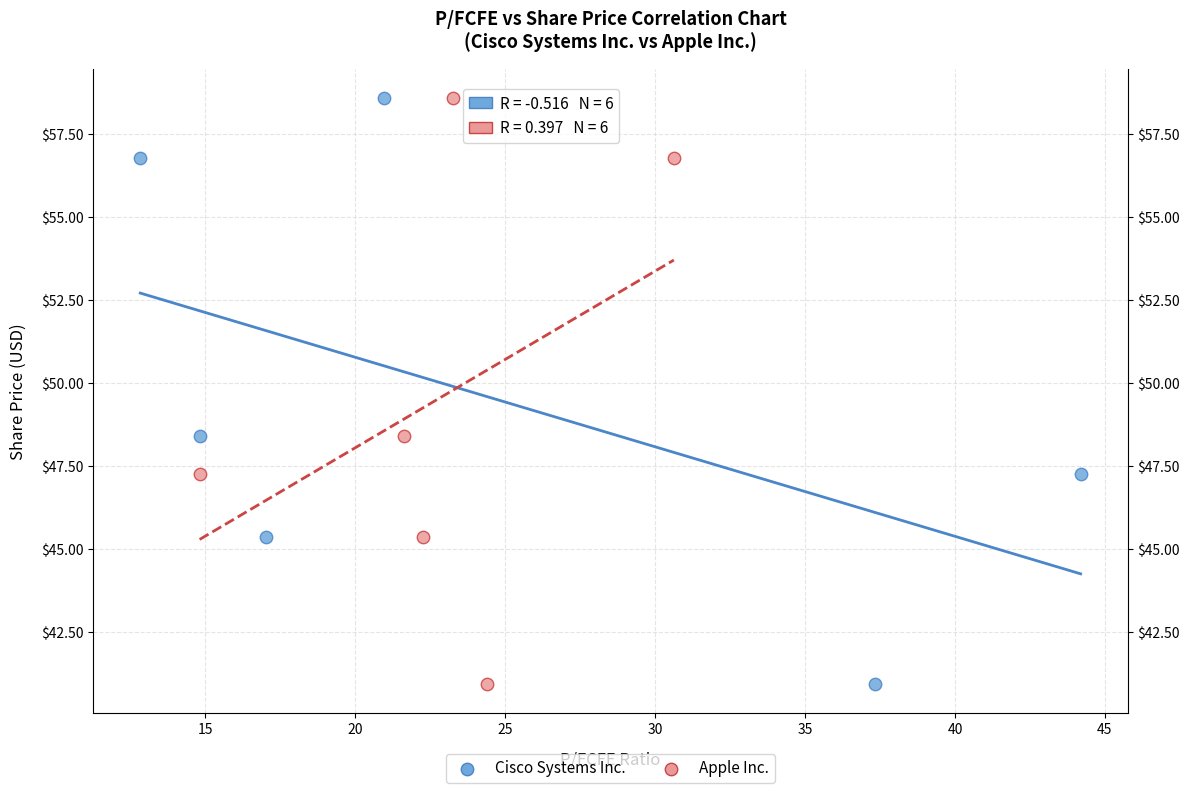

What are all the series names shown in the legend?

Cisco Systems Inc., Apple Inc.